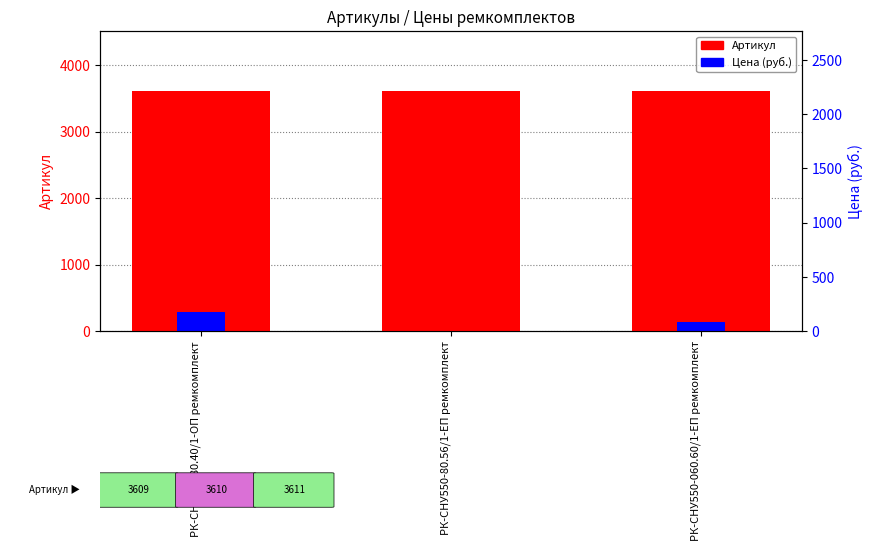

At which label does Артикул reach its minimum?

РК-СНУ550-80.40/1-ОП ремкомплект